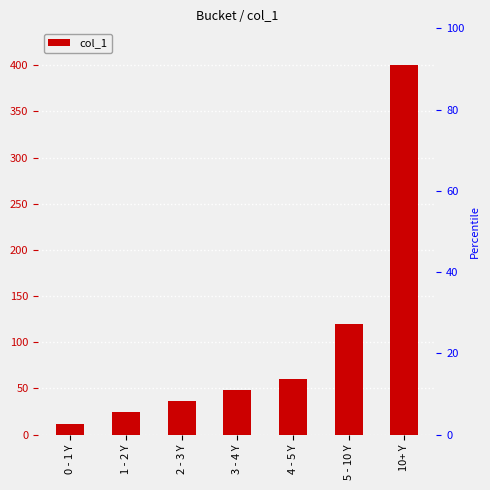

Rank the categories by value from highest to lowest.

10+ Y, 5 - 10 Y, 4 - 5 Y, 3 - 4 Y, 2 - 3 Y, 1 - 2 Y, 0 - 1 Y